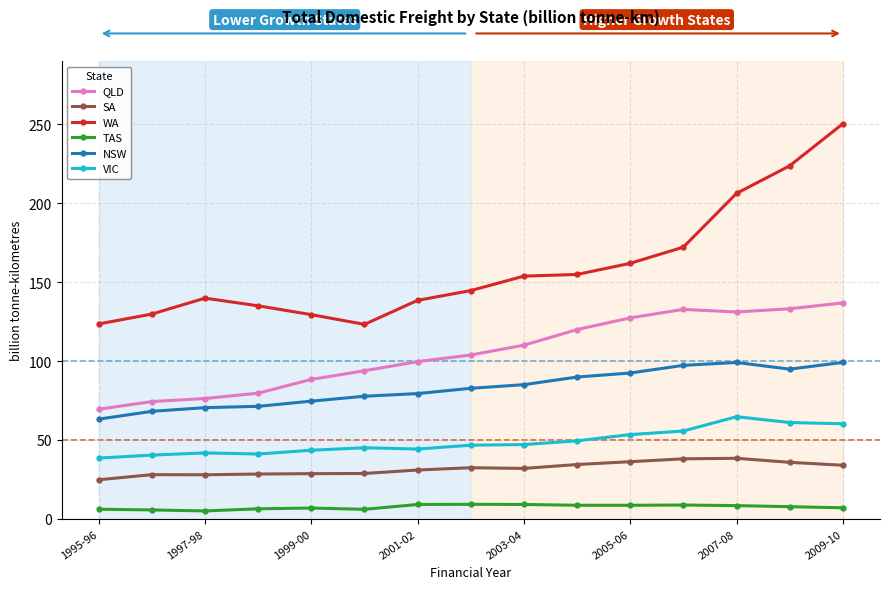

How many data points in QLD are above 103?

8